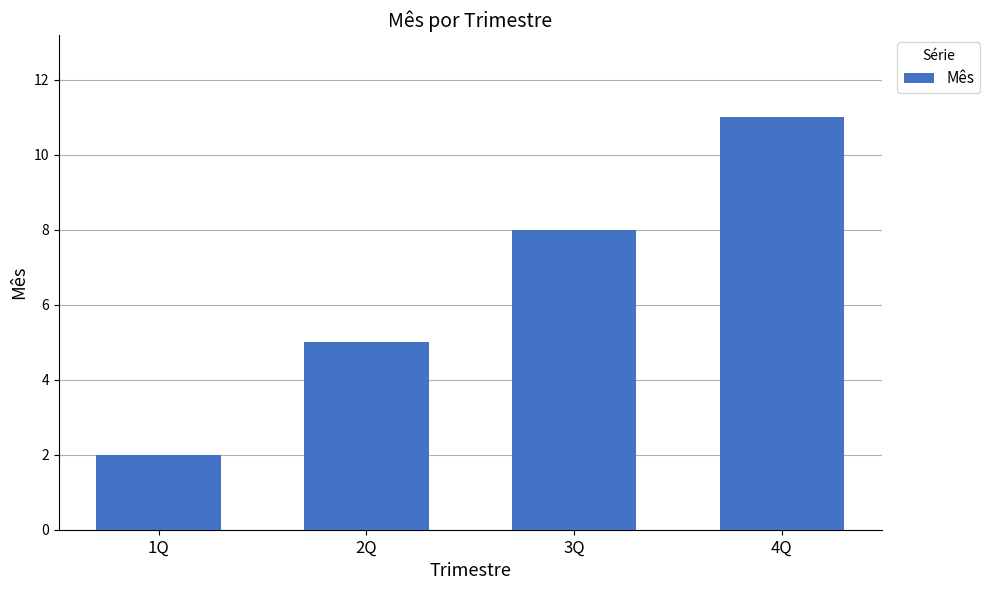

How many series are shown in this chart?

1